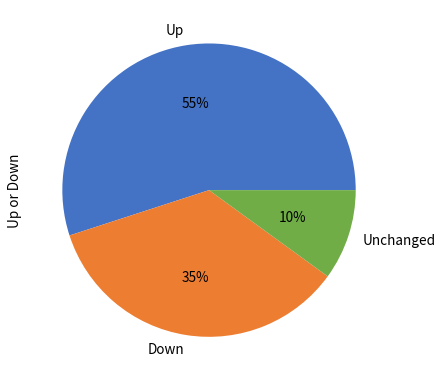

Count the number of slices in the pie.

3